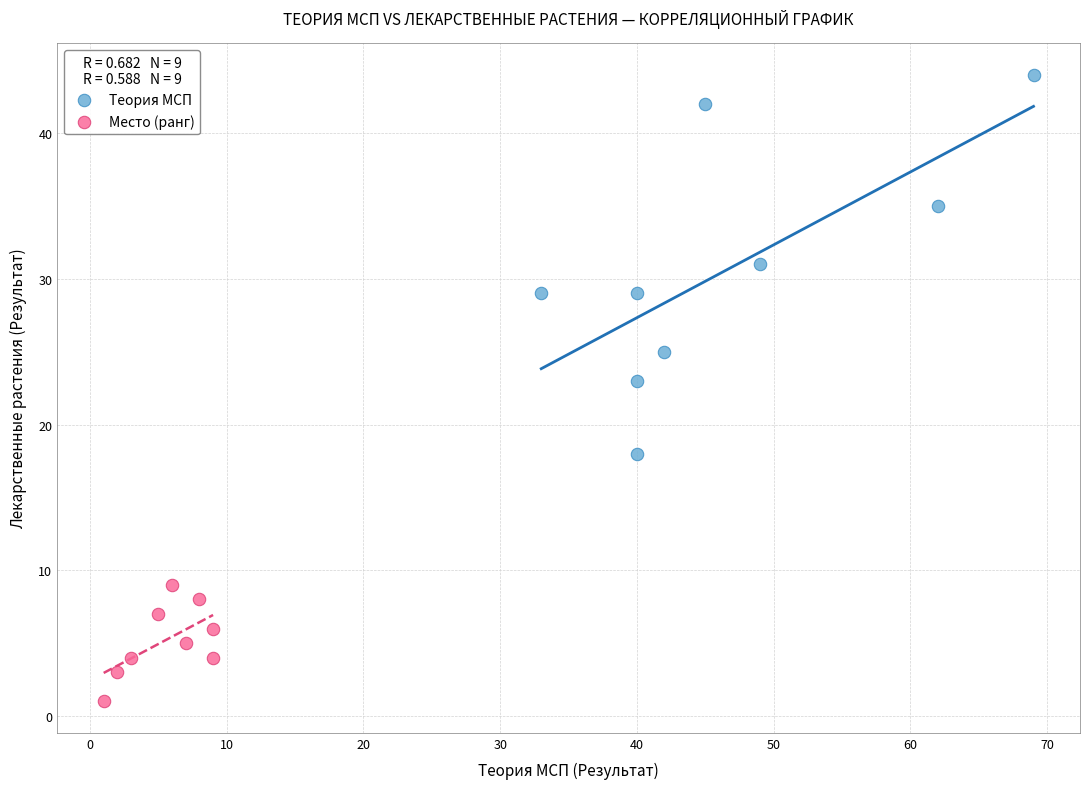

What are all the series names shown in the legend?

Теория МСП, Место (ранг)